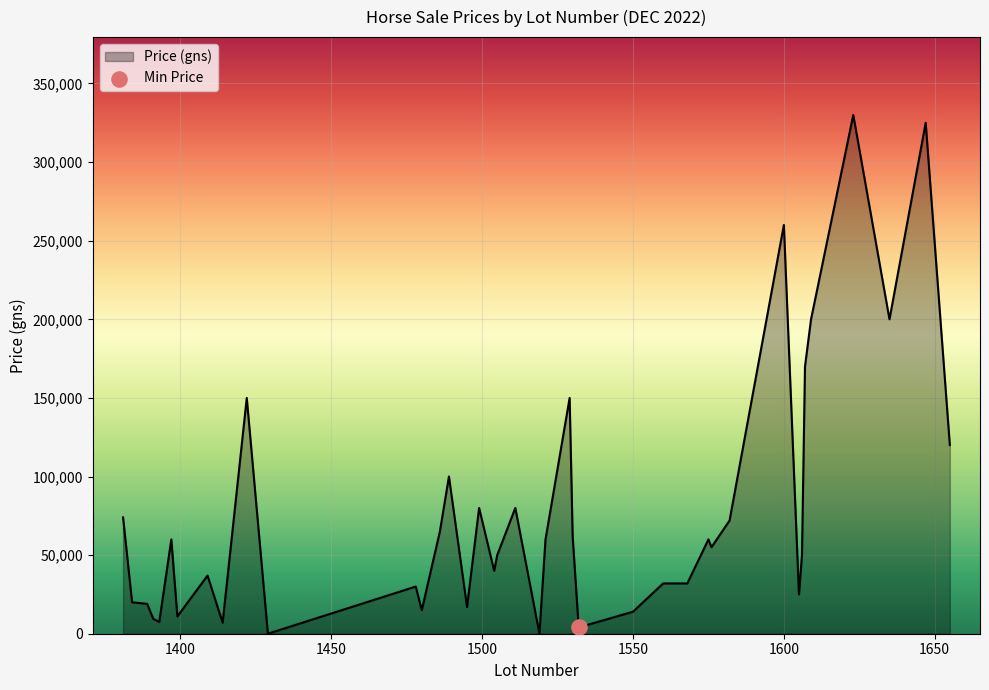

What is the greatest value displayed?

330000